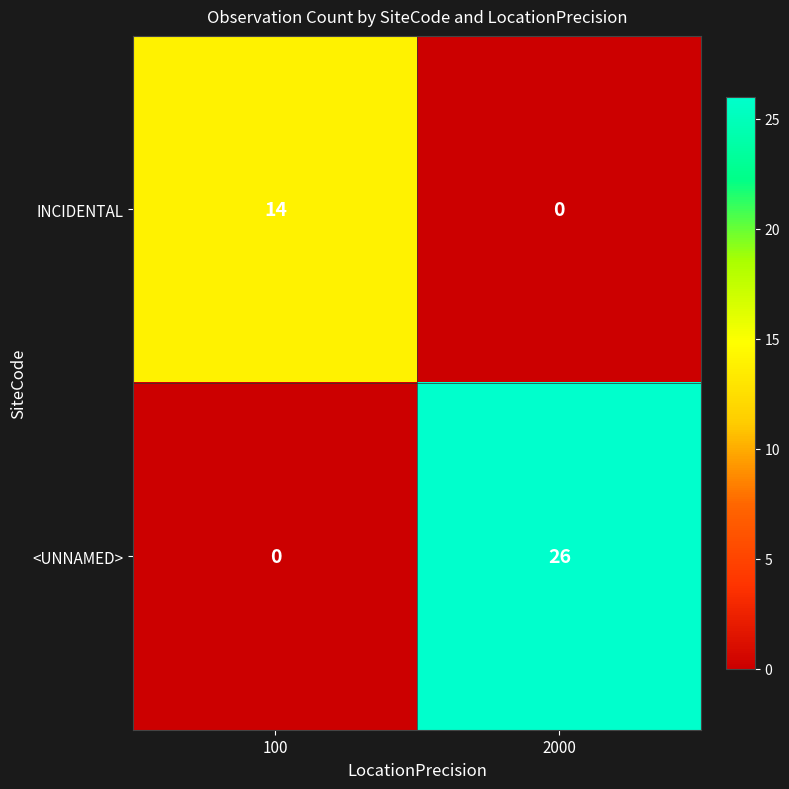

At which label does INCIDENTAL reach its peak?

100